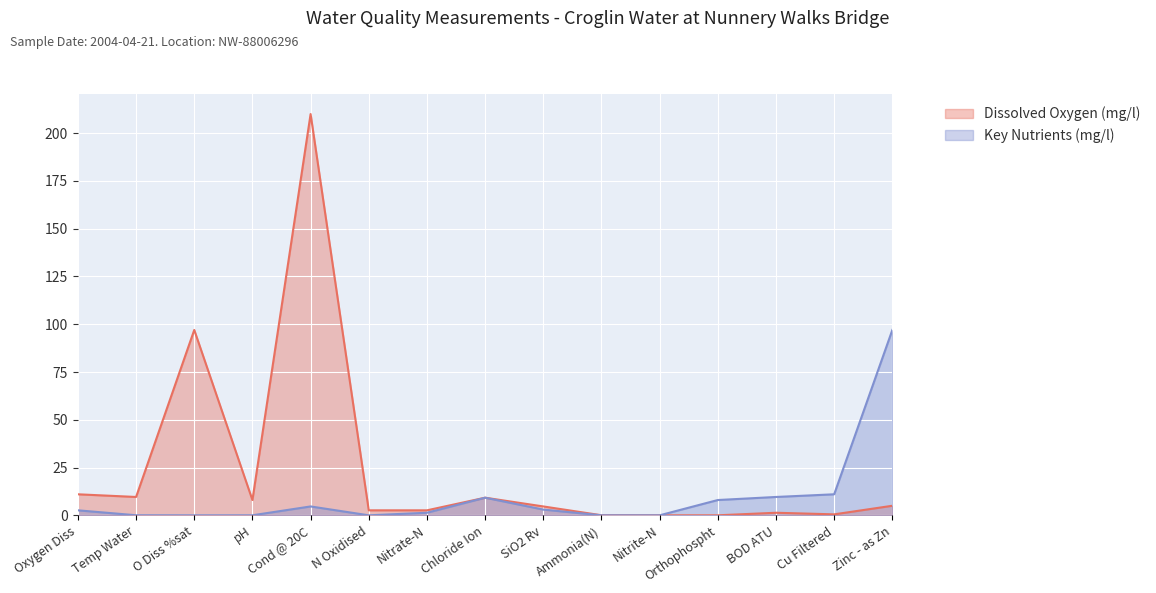

Which category has the highest value across all series?

Cond @ 20C